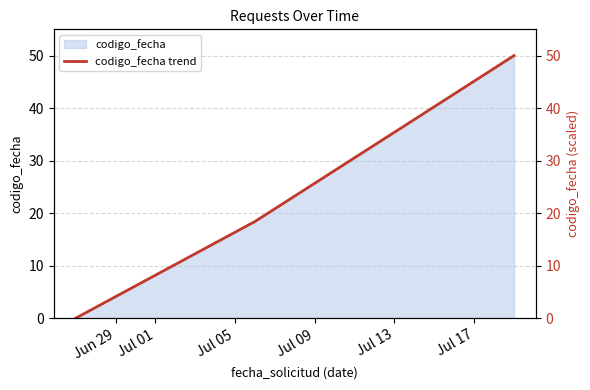

The chart shows a value of 5.1 at Jul 01. True or false?

False